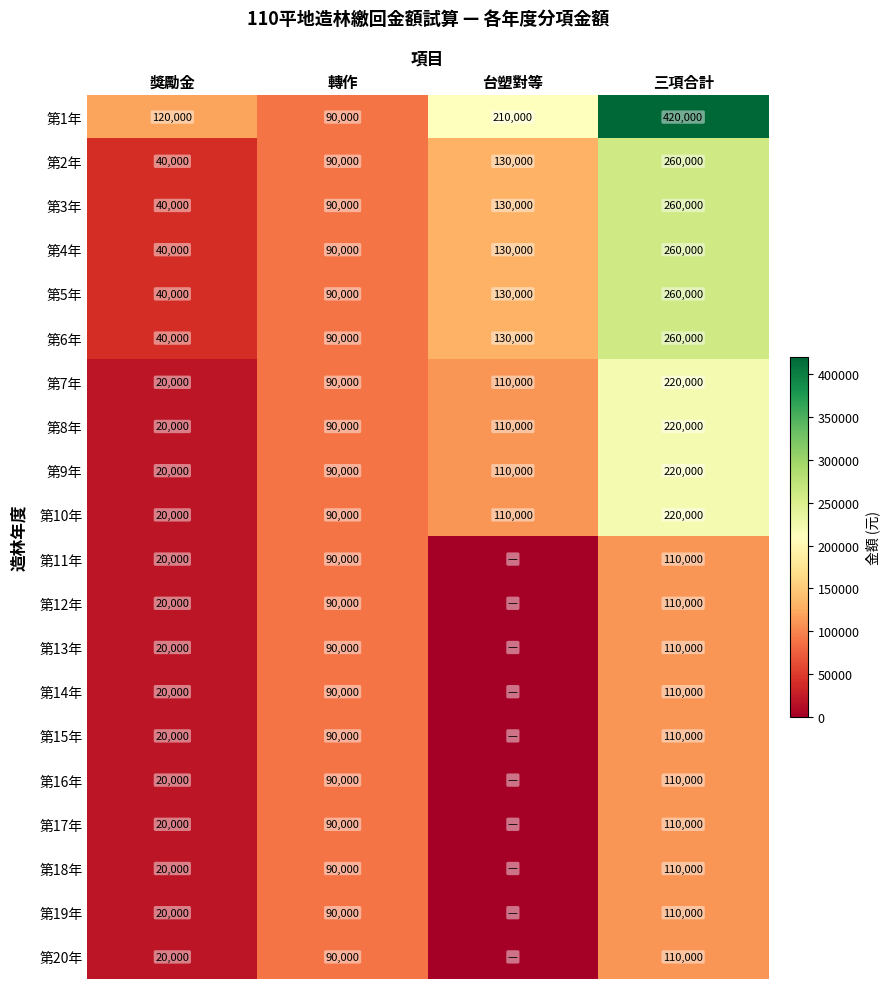

List the labels in order of 第5年 value, smallest first.

獎勵金, 轉作, 台塑對等, 三項合計